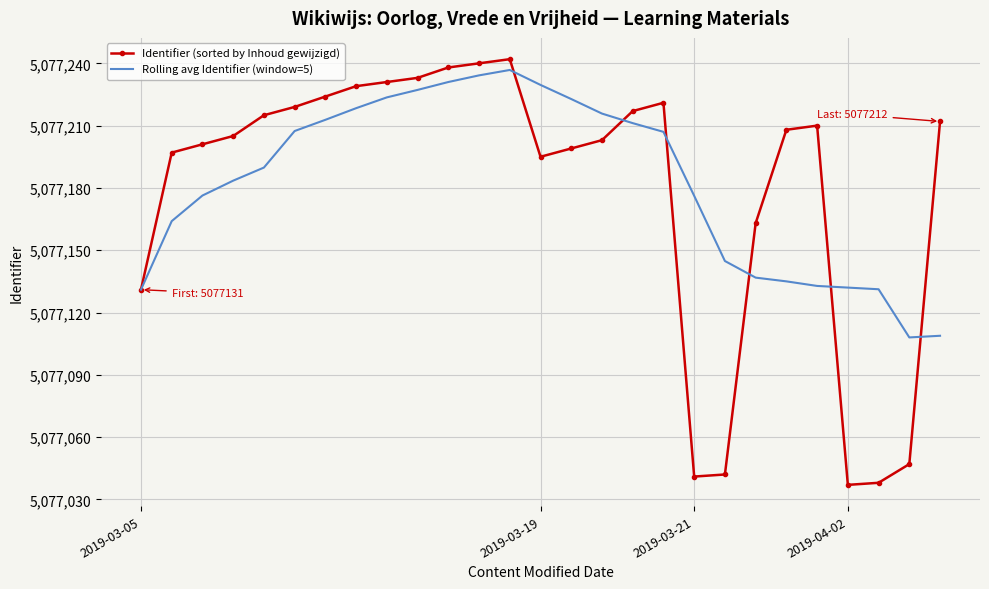

What is the highest value of the Identifier (sorted by Inhoud gewijzigd) series?

5077242.0